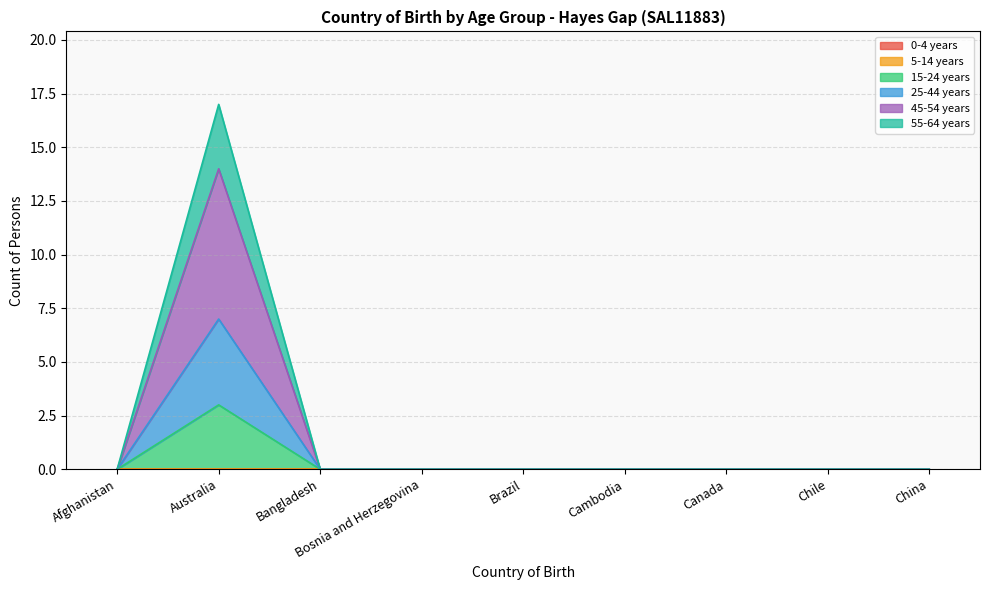

True or false: 25-44 years and 55-64 years cross at least once.

False